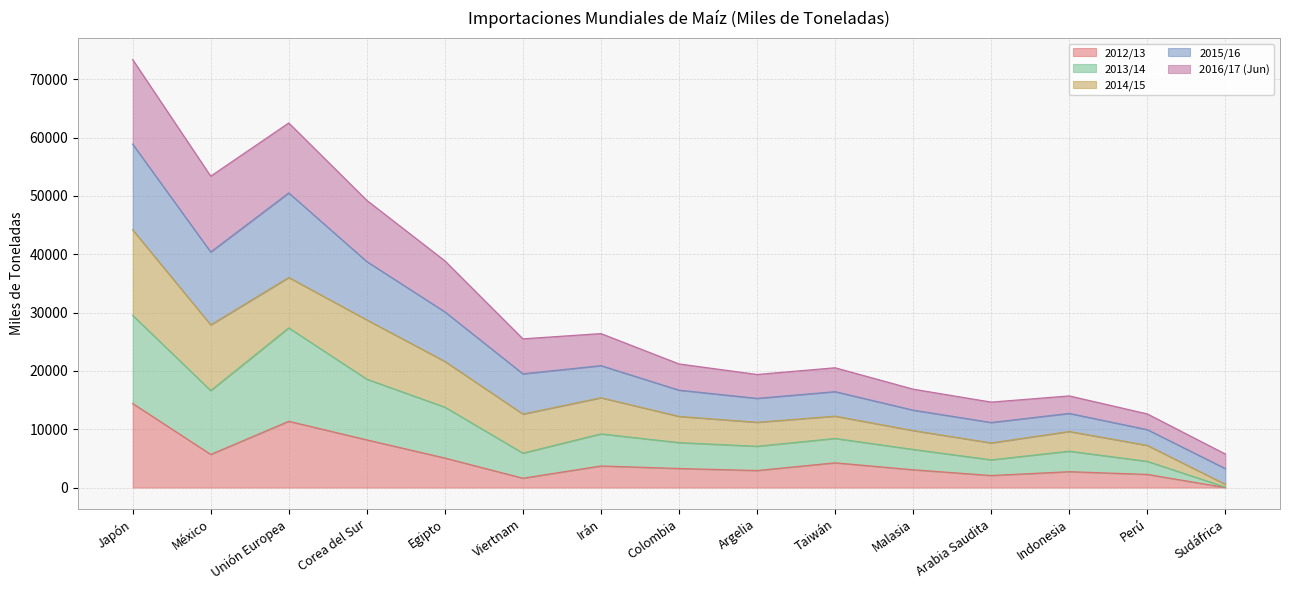

How many data points does each series have?

15